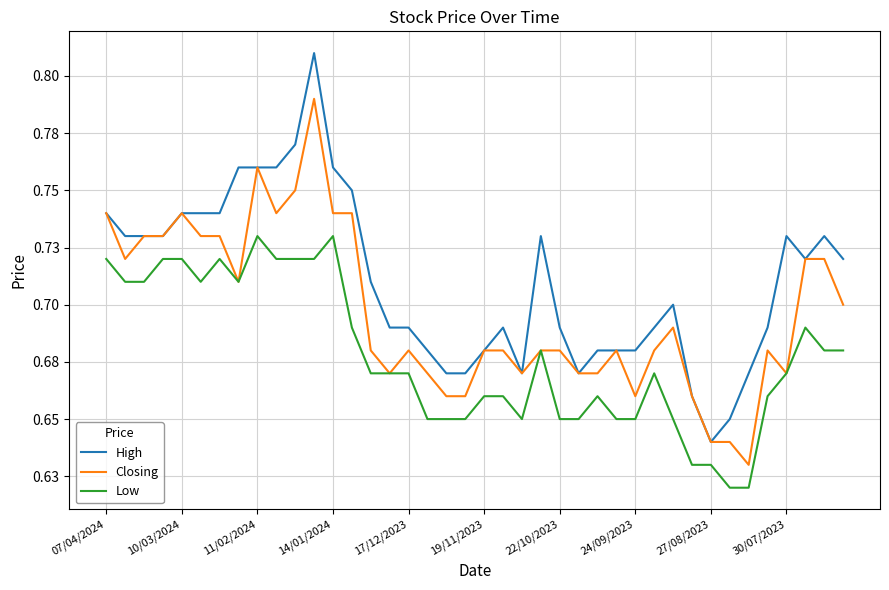

What are all the series names shown in the legend?

High, Closing, Low